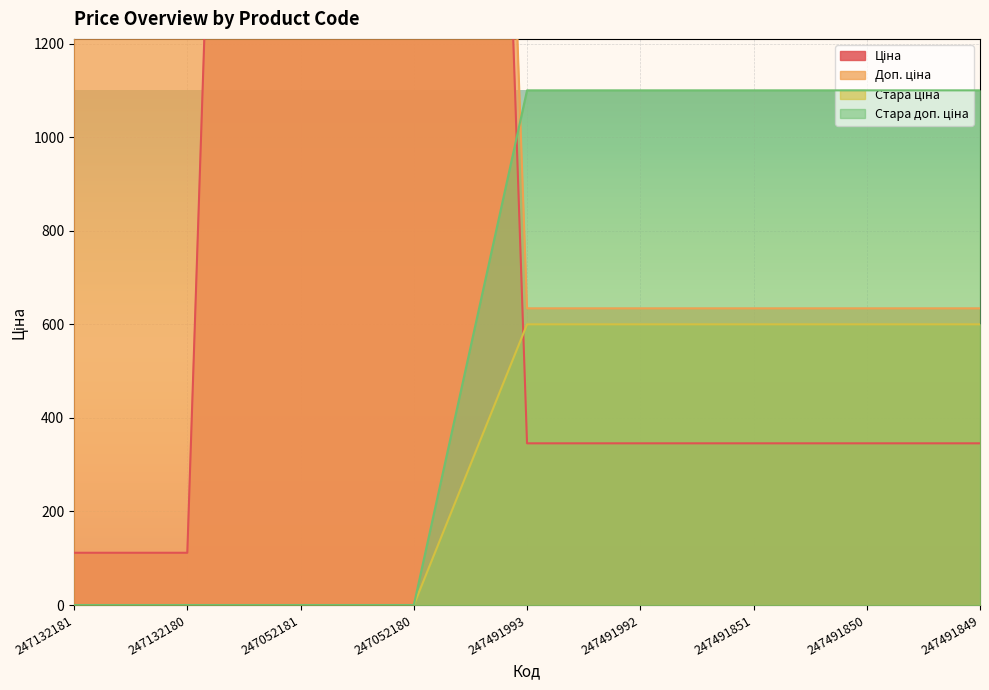

Is the value of Стара ціна at 247491992 greater than the value of Доп. ціна at 247491851?

No